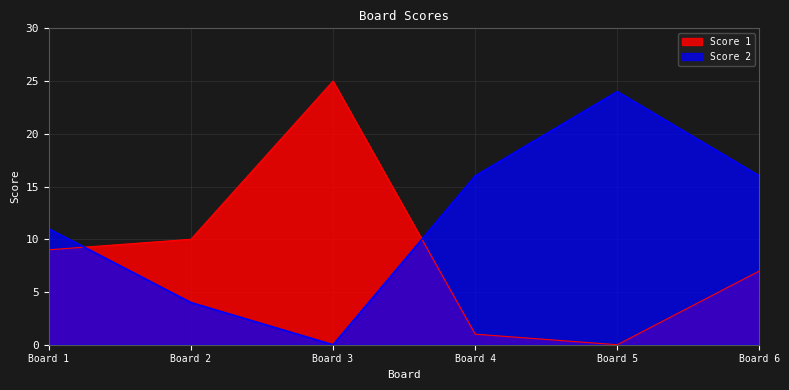

Rank the series by their average value, from lowest to highest.

Score 1, Score 2